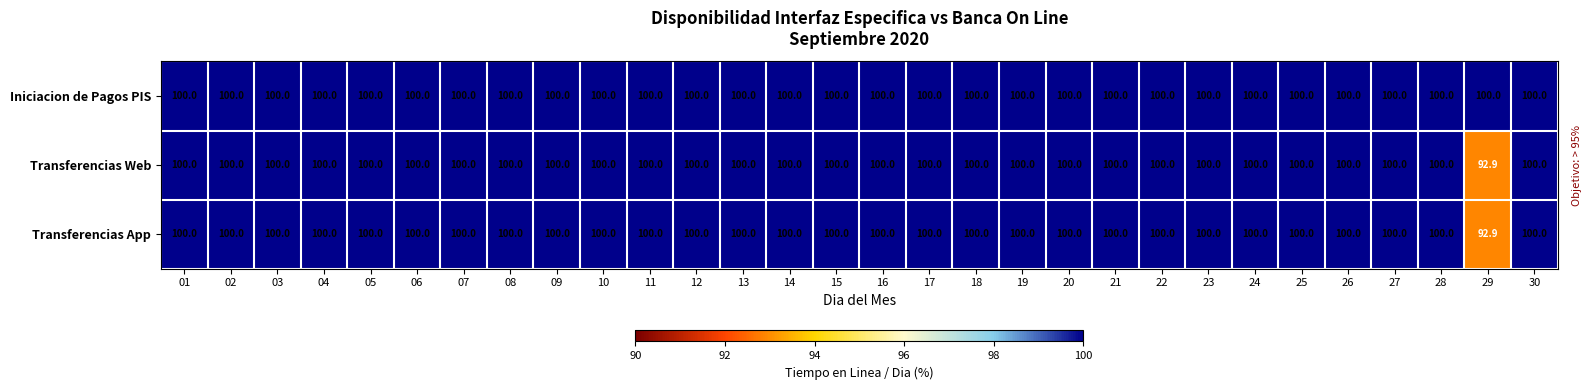

The Iniciacion de Pagos PIS series shows 100.0 at 10. True or false?

True